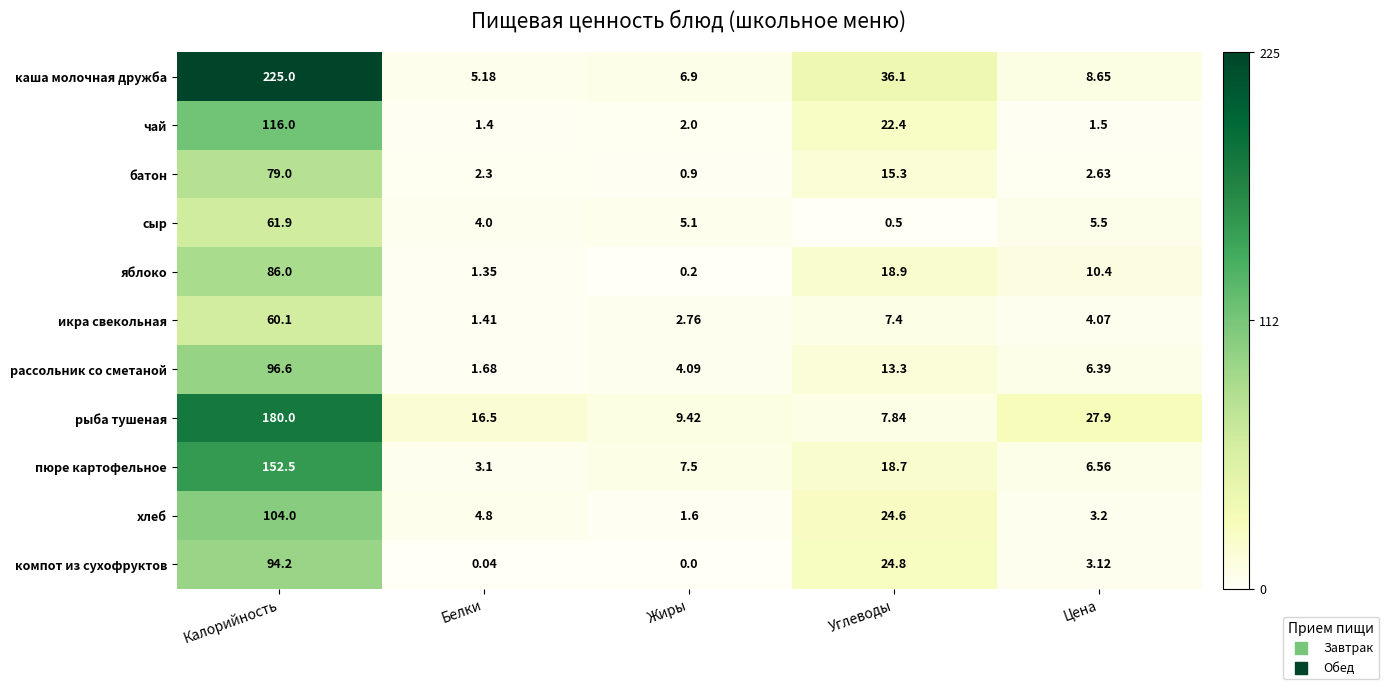

Where does the сыр series first go above 5?

Калорийность